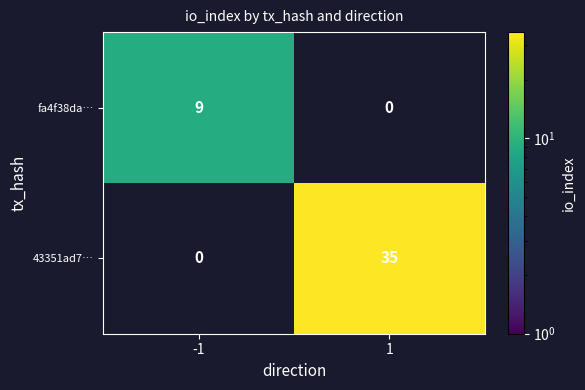

What is the maximum value shown in the chart?

35.0